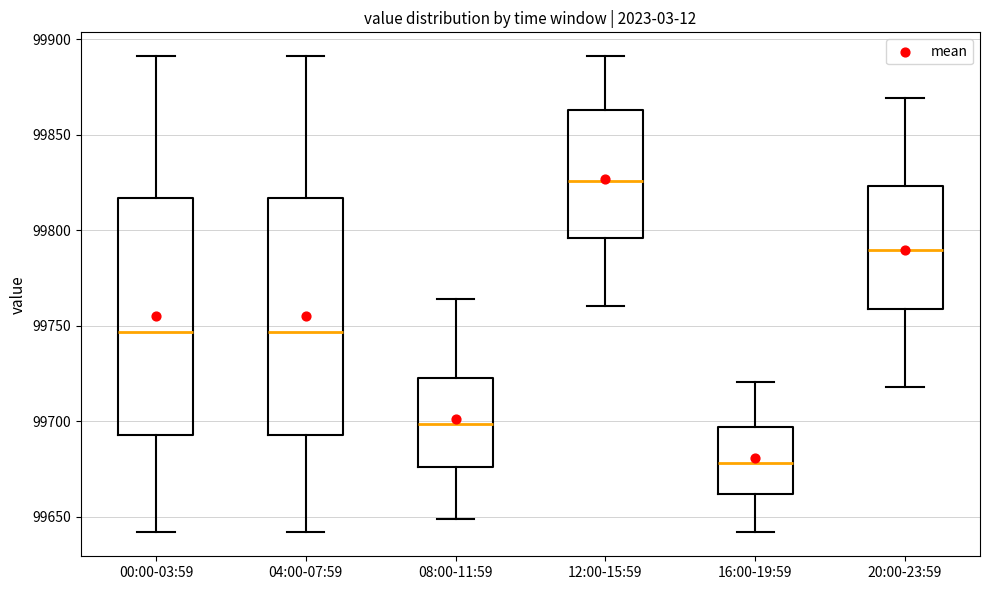

Reading left to right, transcribe this box plot: for each box, give where its median line is, the range the box spans, and where its two whiskers end, as read against the y-axis. The values are not printed on the chart, so give them approximately, as read against the axis.

00:00-03:59: median 99745, box 99695 to 99815, whiskers 99640 to 99890
04:00-07:59: median 99745, box 99695 to 99815, whiskers 99640 to 99890
08:00-11:59: median 99700, box 99675 to 99725, whiskers 99650 to 99765
12:00-15:59: median 99825, box 99795 to 99865, whiskers 99760 to 99890
16:00-19:59: median 99680, box 99660 to 99695, whiskers 99640 to 99720
20:00-23:59: median 99790, box 99760 to 99825, whiskers 99720 to 99870